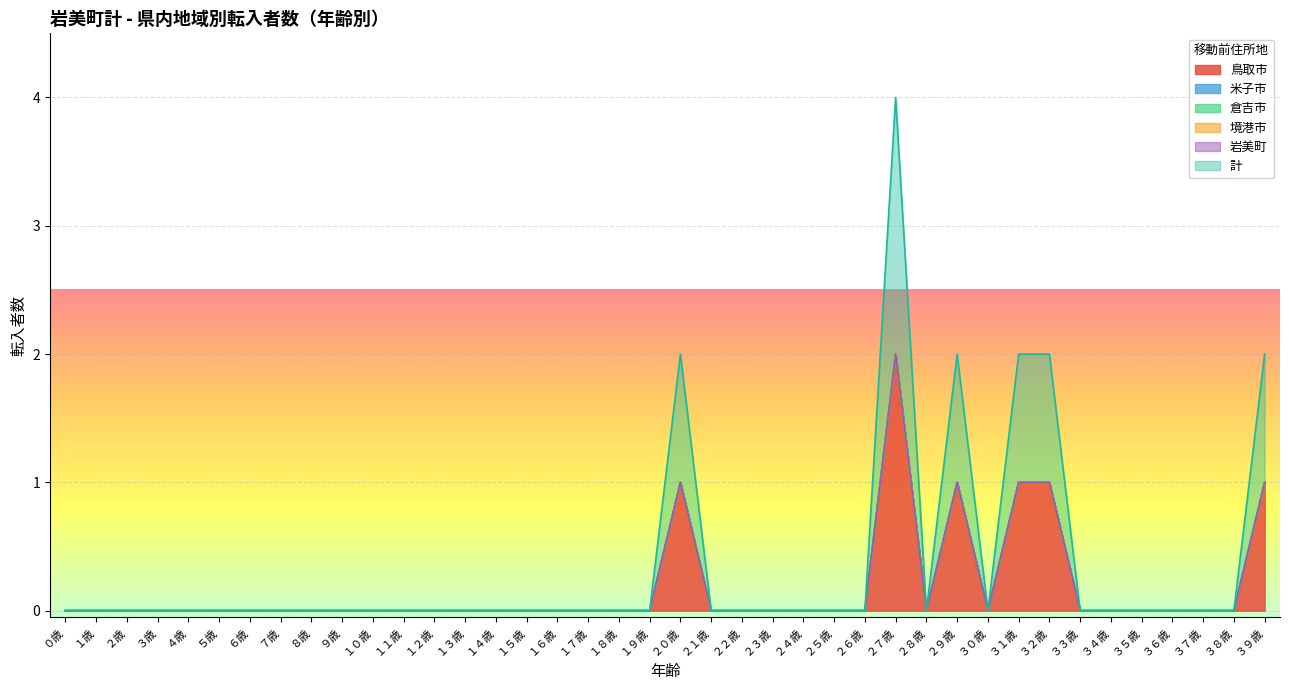

True or false: 鳥取市 has a value of 0 at ２歳.

True